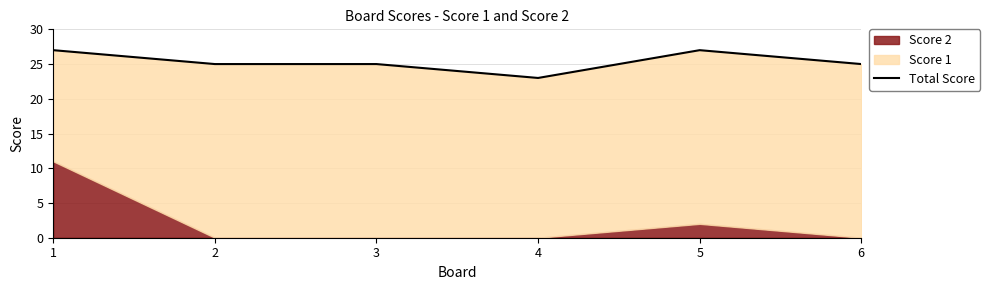

Count the values in the range 25 to 27.

5